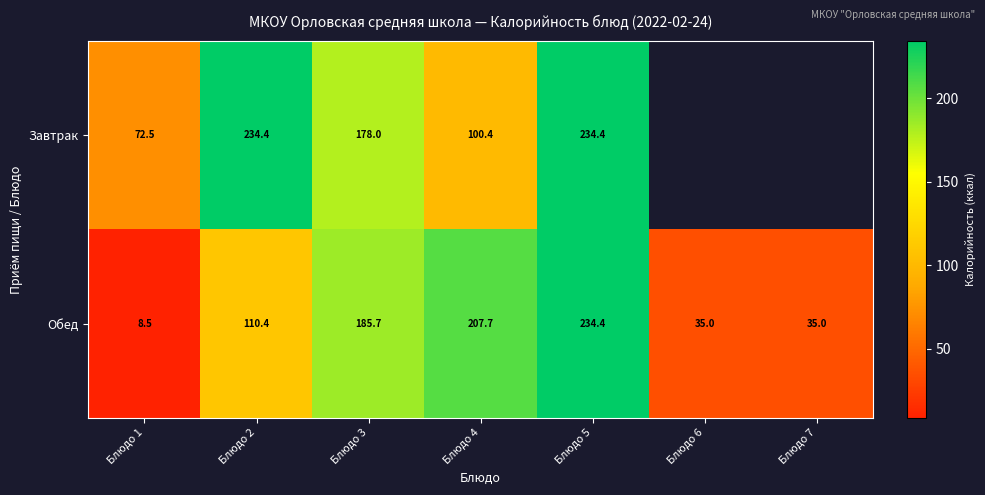

What is the total value across all series at Блюдо 3?

363.7